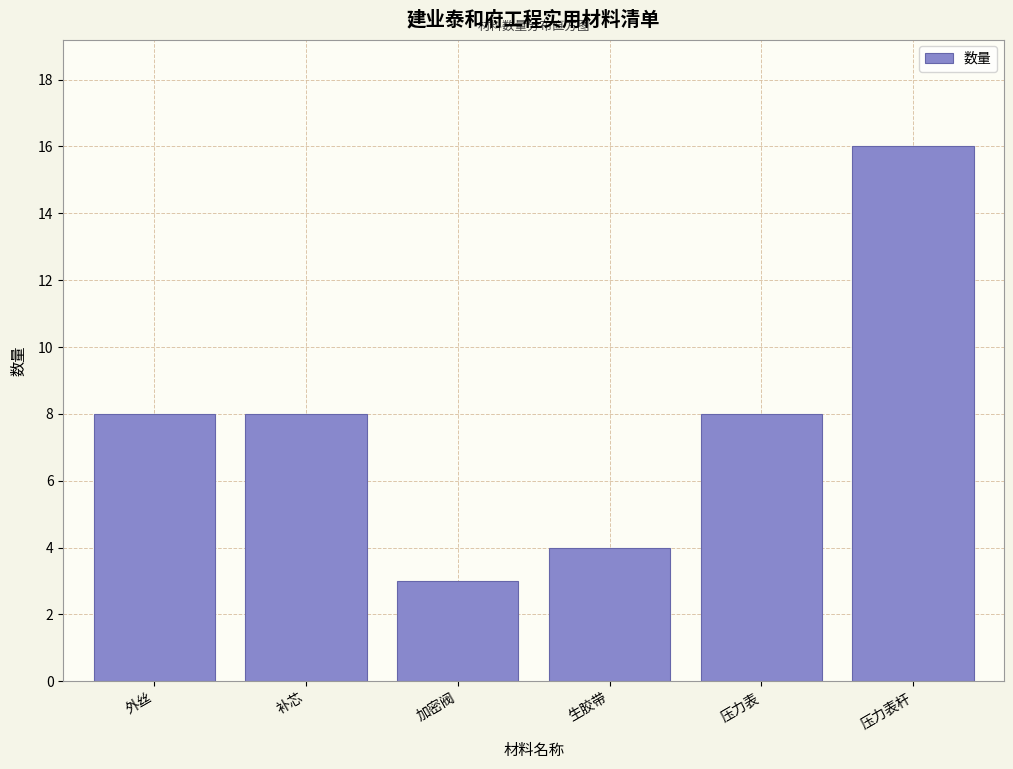

Reading right to left, extract all data points from this chart.

16	8	4	3	8	8